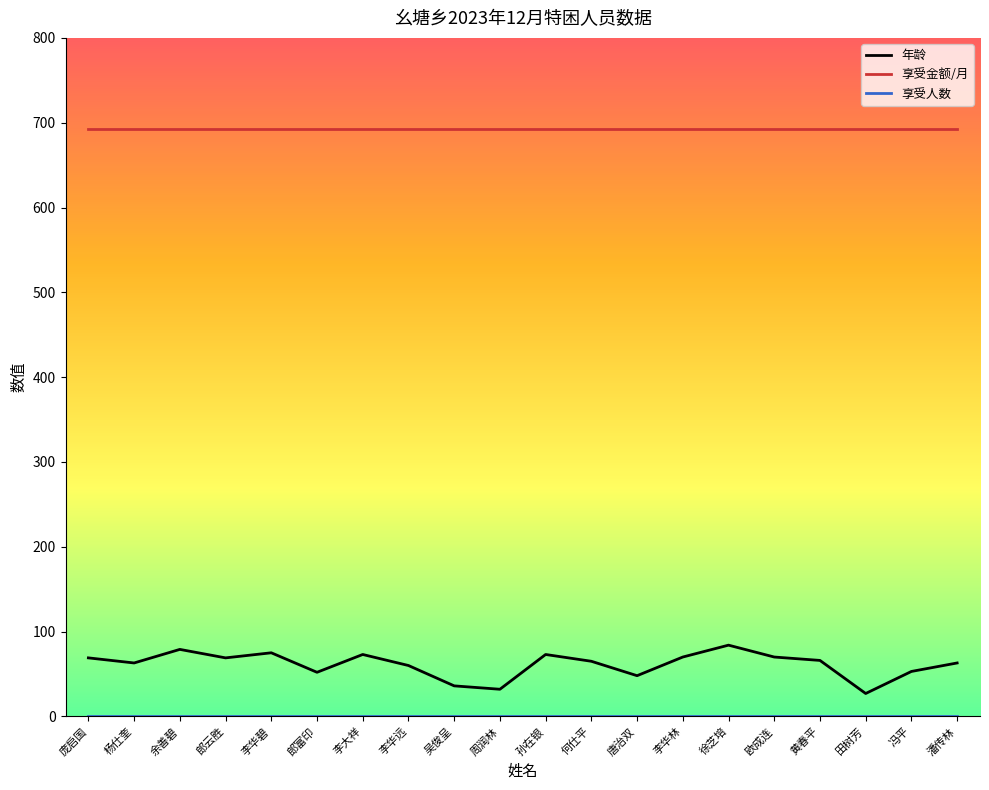

In 年龄, how many points are lower than both neighbors (excluding endpoints)?

6